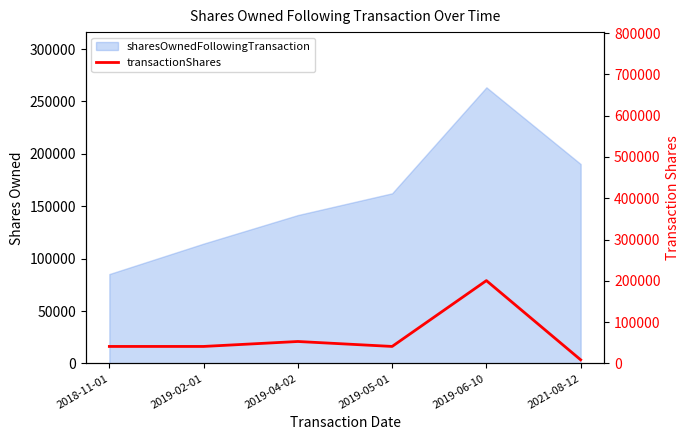

The chart shows a value of 67990 at 2019-02-01. True or false?

False